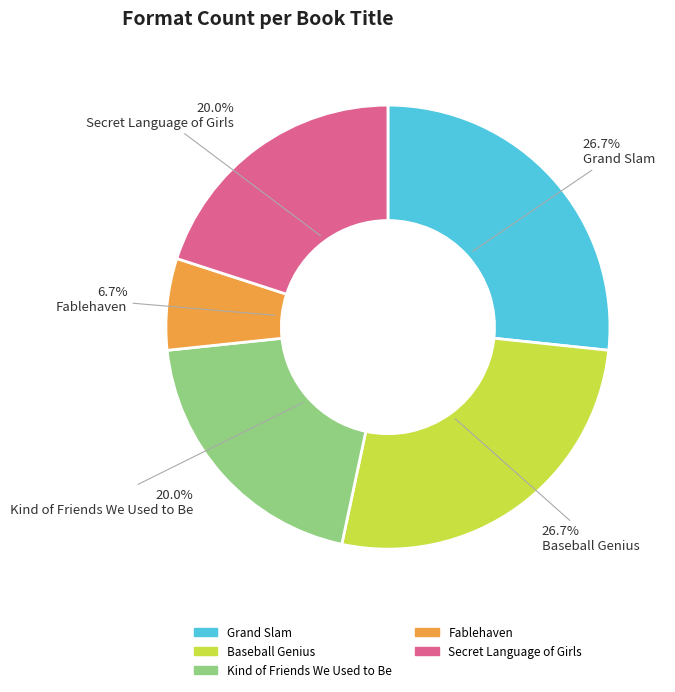

To the nearest percent, what is the combined percentage of Grand Slam and Kind of Friends We Used to Be?

47%